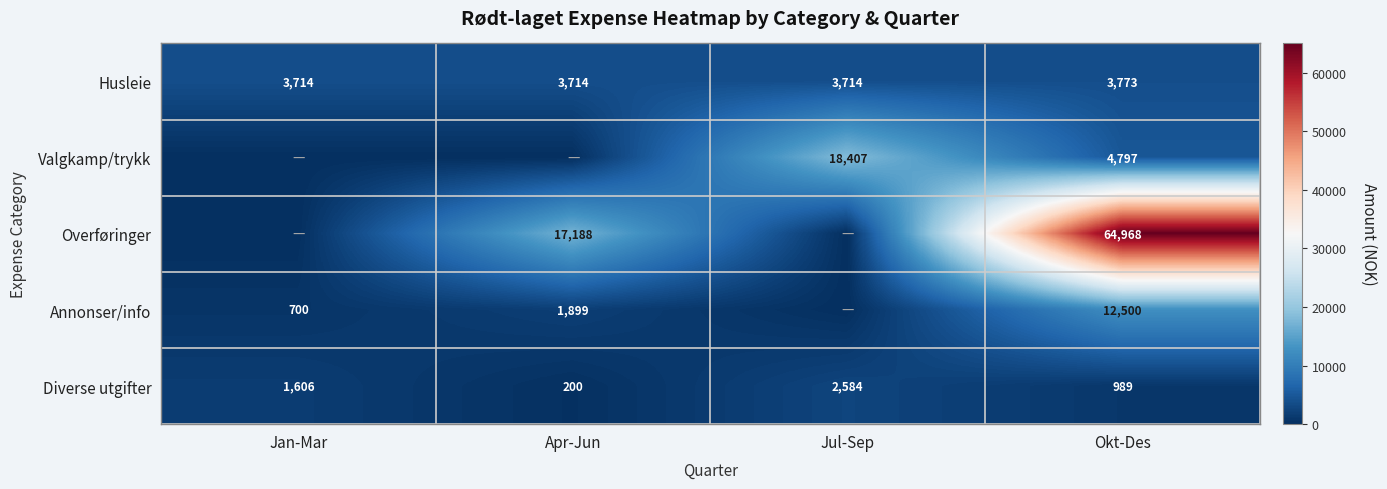

Is it true that Overføringer equals 17188 at Apr-Jun?

True